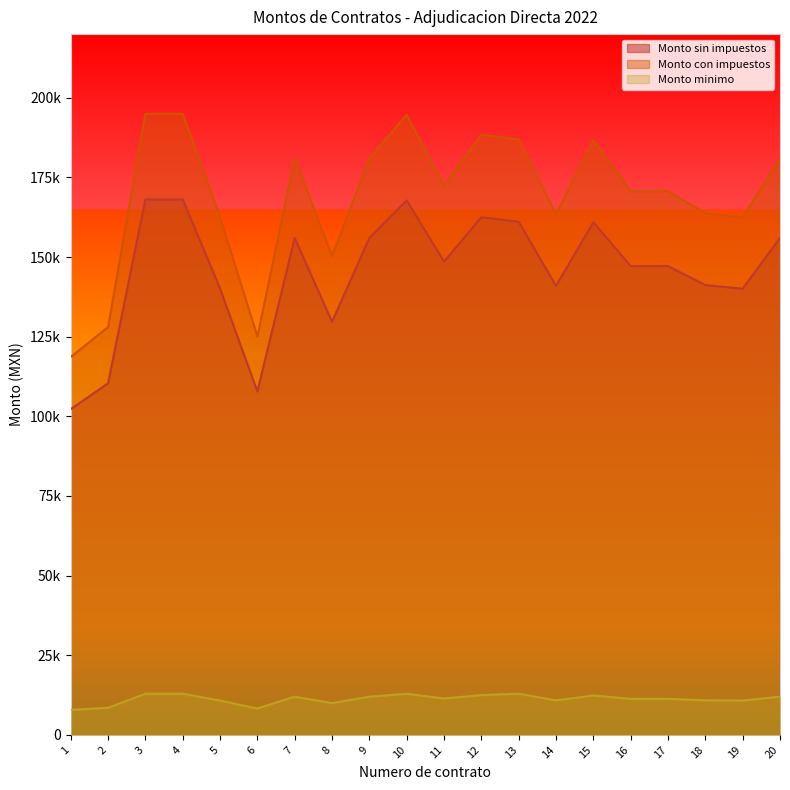

True or false: Monto sin impuestos has a value of 147169.9 at 16.

True